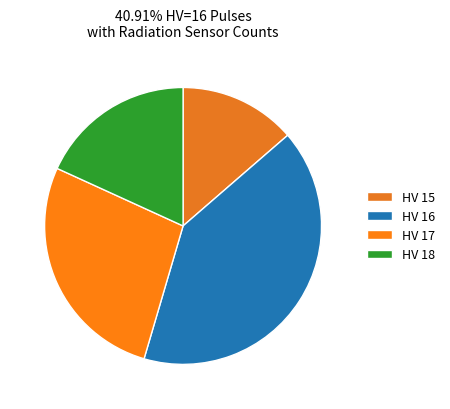

How many slices are in this pie chart?

4